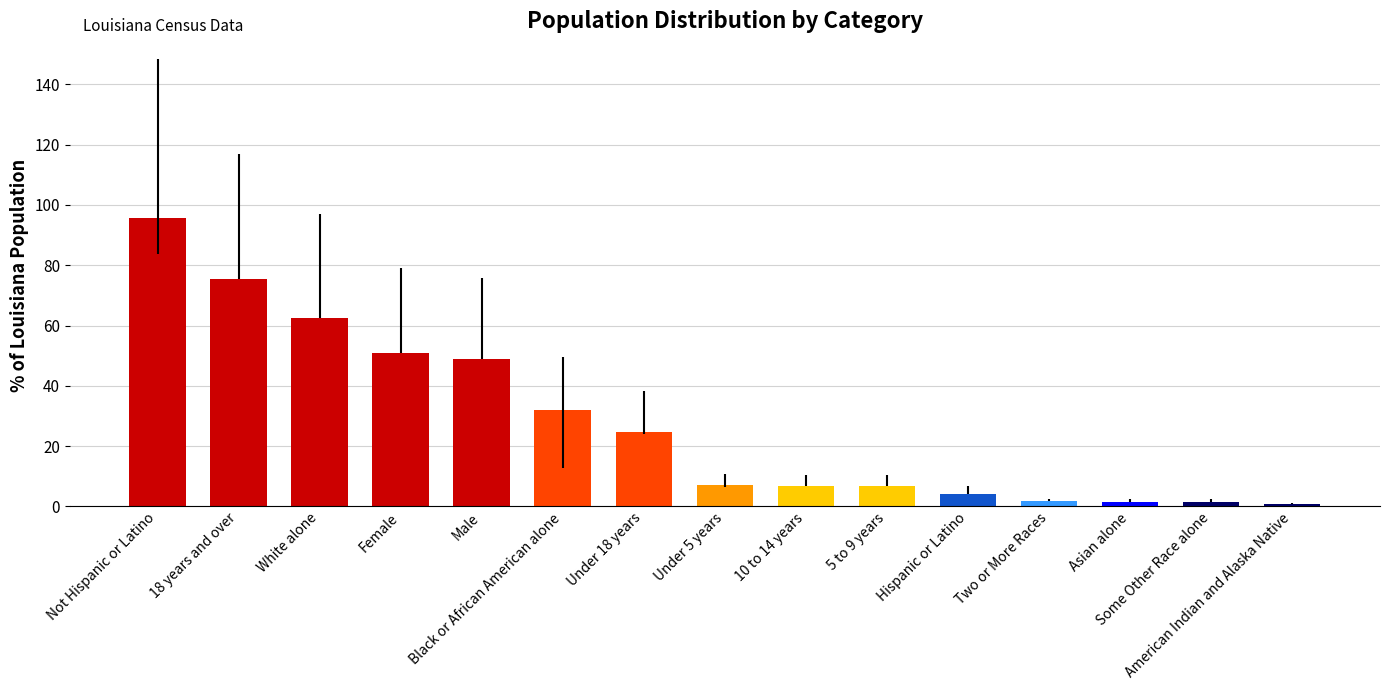

What is the maximum value shown in the chart?

95.8